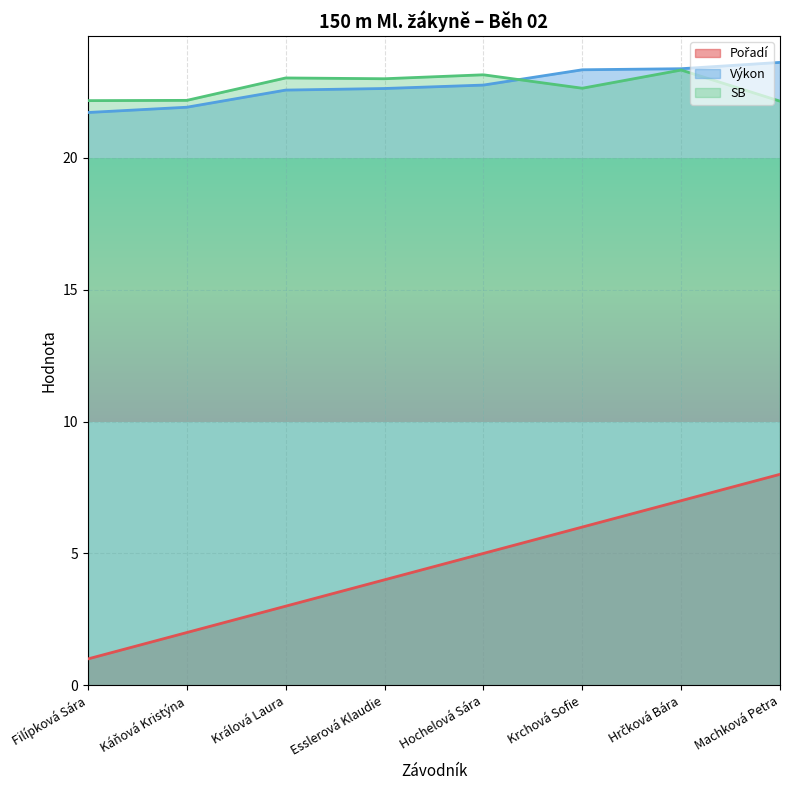

Reading left to right, extract all data points from this chart.

Pořadí: Filípková Sára=1.0	Káňová Kristýna=2.0	Králová Laura=3.0	Esslerová Klaudie=4.0	Hochelová Sára=5.0	Krchová Sofie=6.0	Hrčková Bára=7.0	Machková Petra=8.0
Výkon: Filípková Sára=21.7	Káňová Kristýna=21.9	Králová Laura=22.6	Esslerová Klaudie=22.6	Hochelová Sára=22.8	Krchová Sofie=23.3	Hrčková Bára=23.4	Machková Petra=23.6
SB: Filípková Sára=22.2	Káňová Kristýna=22.2	Králová Laura=23.0	Esslerová Klaudie=23.0	Hochelová Sára=23.1	Krchová Sofie=22.6	Hrčková Bára=23.3	Machková Petra=22.1